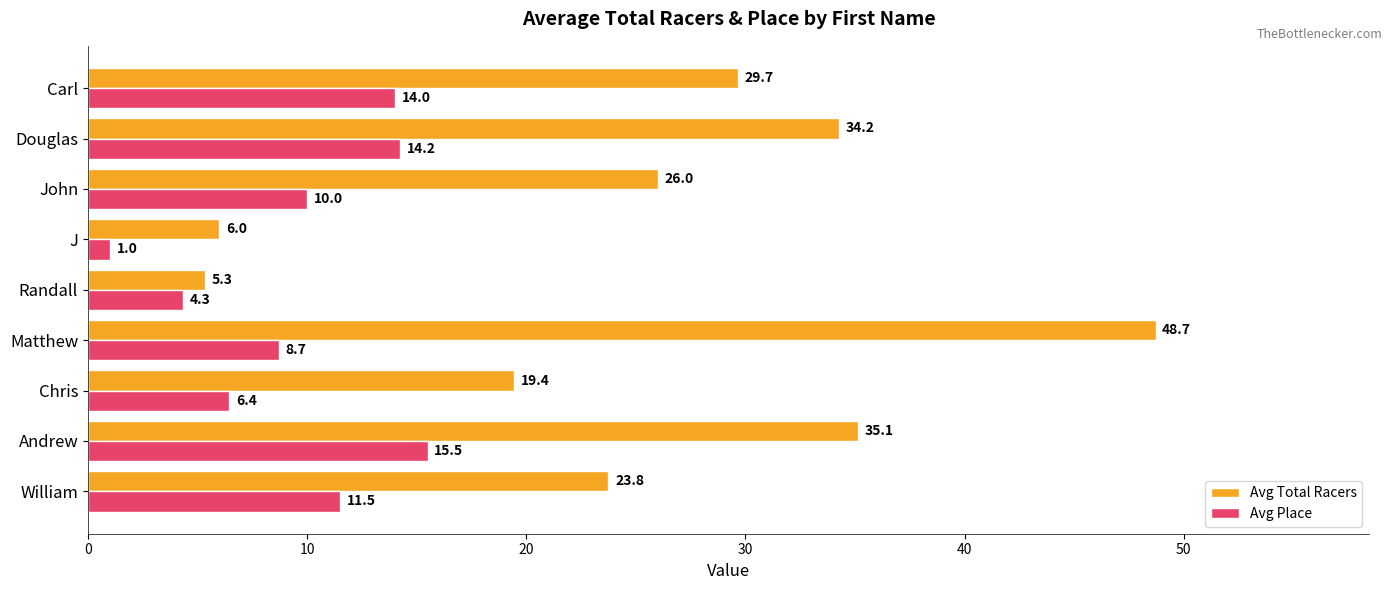

What is the sum of the Avg Total Racers values at John and Carl?

55.7